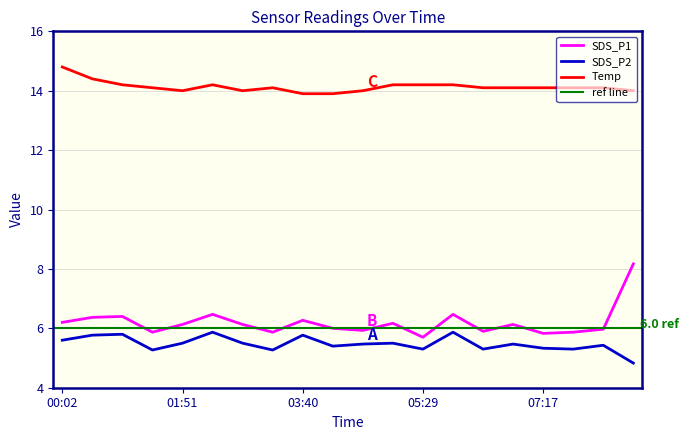

Rank the categories by SDS_P2 value from lowest to highest.

08:39, 01:23, 03:12, 05:29, 06:23, 07:45, 07:17, 04:07, 08:12, 04:34, 06:50, 01:51, 02:45, 05:01, 00:02, 00:29, 03:40, 00:56, 02:18, 05:56